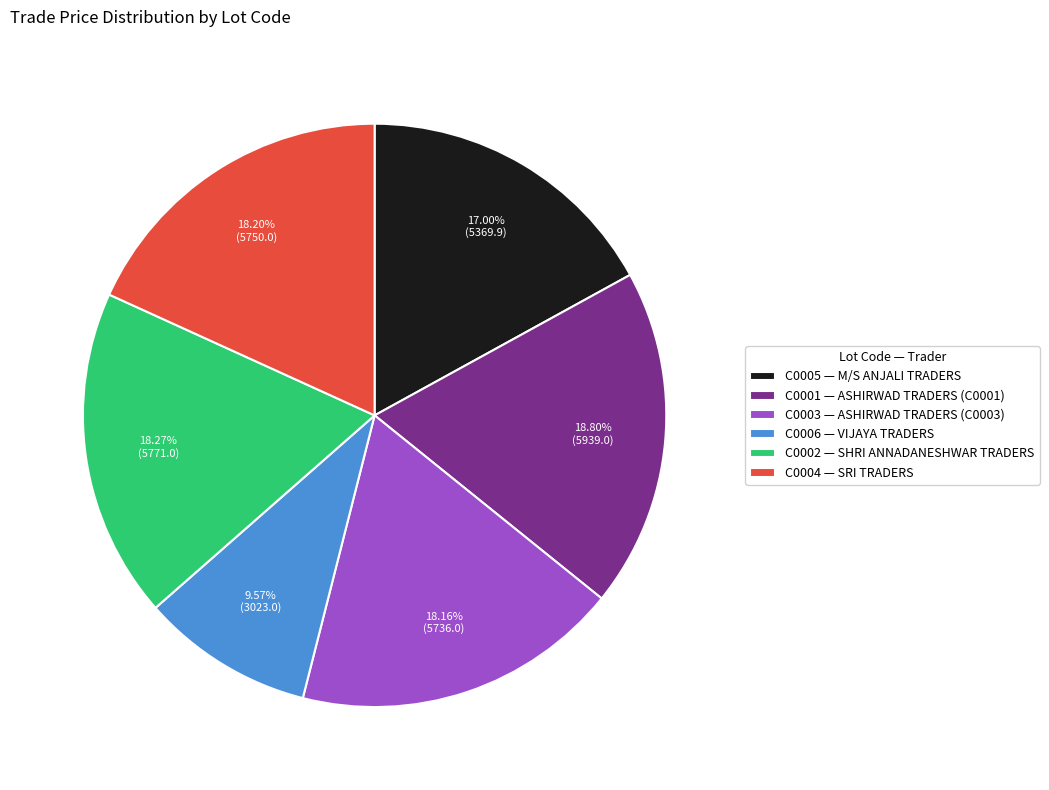

To the nearest percent, what is the difference between the C0003 and C0006 slice percentages?

9%